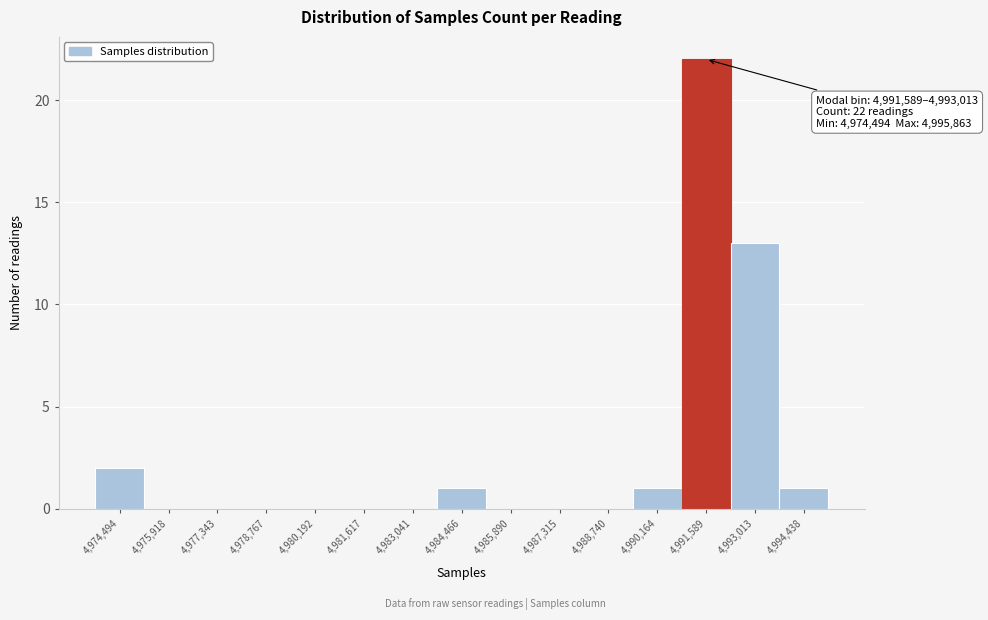

Reading right to left, extract all data points from this chart.

4,994,438=1	4,993,013=13	4,991,589=22	4,990,164=1	4,988,740=0	4,987,315=0	4,985,890=0	4,984,466=1	4,983,041=0	4,981,617=0	4,980,192=0	4,978,767=0	4,977,343=0	4,975,918=0	4,974,494=2